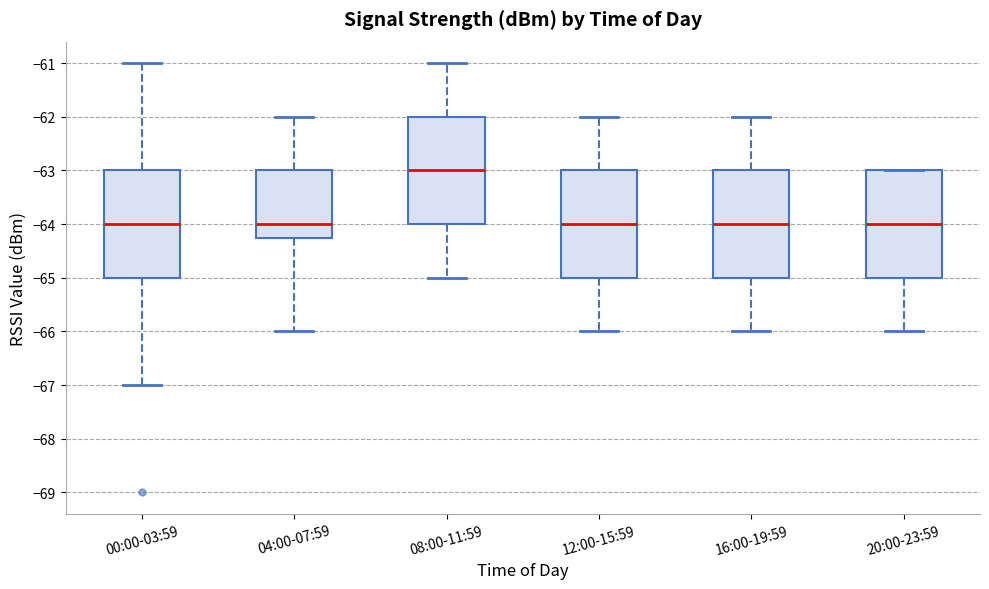

Reading left to right, transcribe this box plot: for each box, give where its median line is, the range the box spans, and where its two whiskers end, as read against the y-axis. The values are not printed on the chart, so give them approximately, as read against the axis.

00:00-03:59: median -64.0, box -65.0 to -63.0, whiskers -67.0 to -61.0
04:00-07:59: median -64.0, box -64.2 to -63.0, whiskers -66.0 to -62.0
08:00-11:59: median -63.0, box -64.0 to -62.0, whiskers -65.0 to -61.0
12:00-15:59: median -64.0, box -65.0 to -63.0, whiskers -66.0 to -62.0
16:00-19:59: median -64.0, box -65.0 to -63.0, whiskers -66.0 to -62.0
20:00-23:59: median -64.0, box -65.0 to -63.0, whiskers -66.0 to -63.0